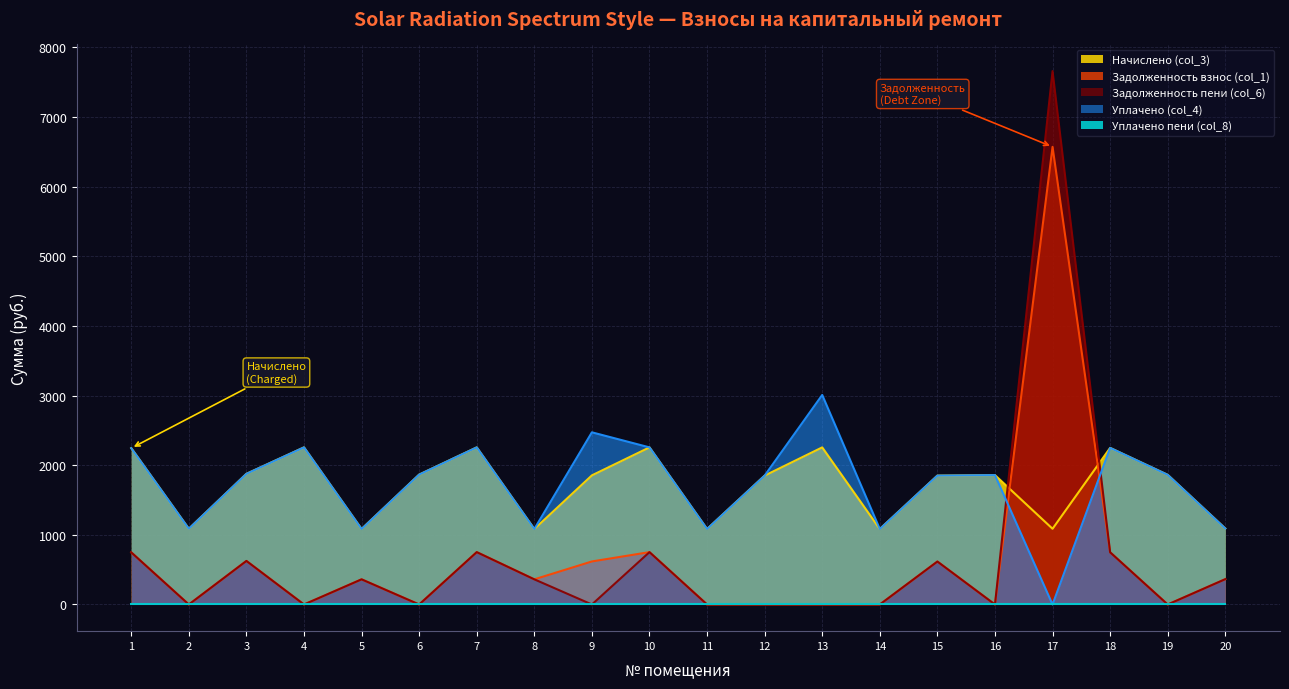

Which series has the largest range (max minus min)?

Задолженность пени (col_6)